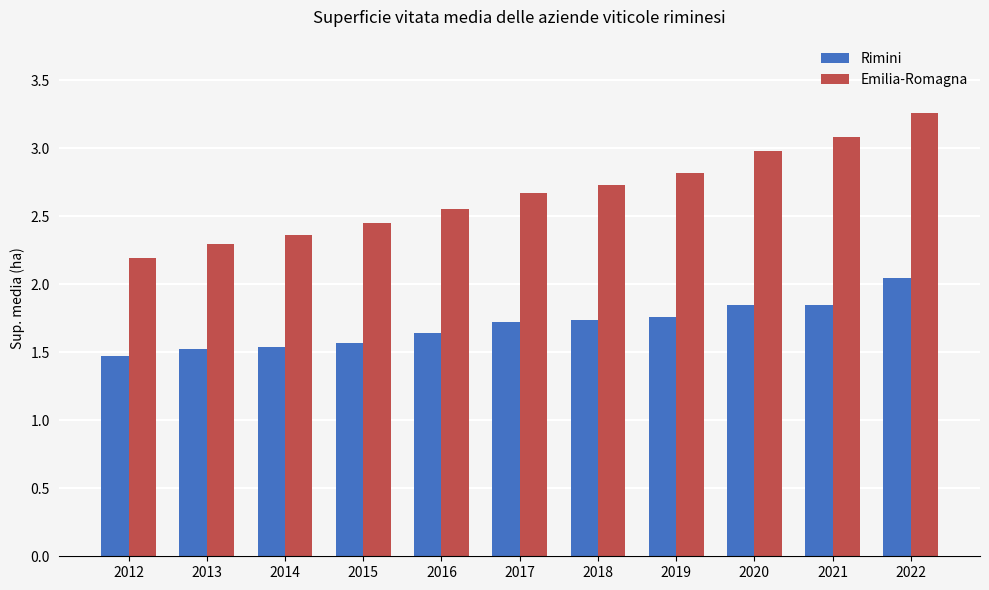

The Rimini series shows 1.5 at 2013. True or false?

True